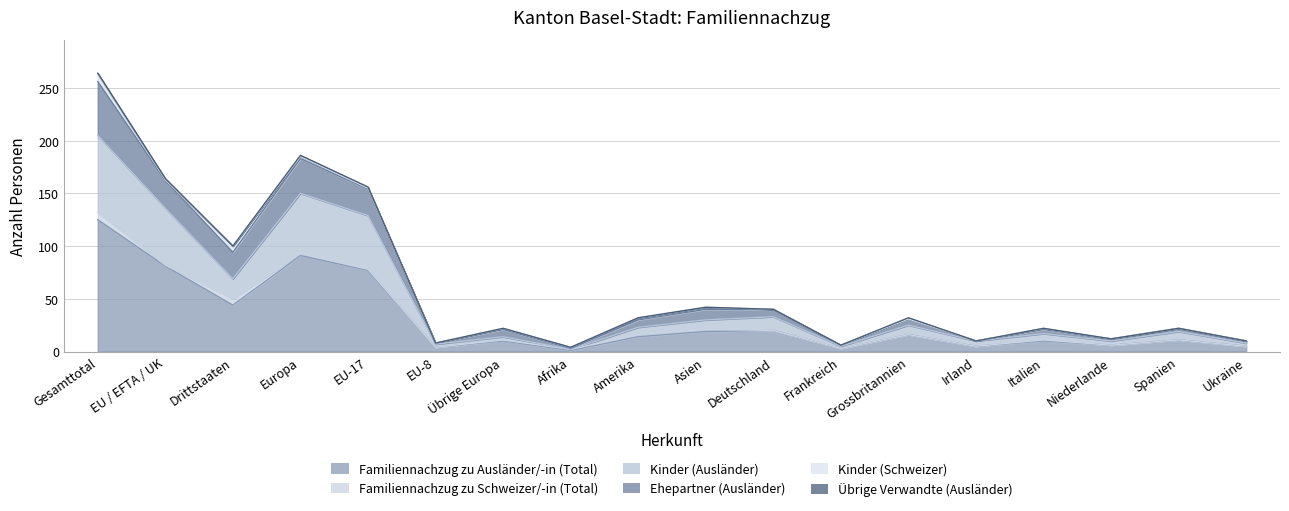

What is the difference between the maximum and second lowest values in the Familiennachzug zu Ausländer/-in (Total) series?

122